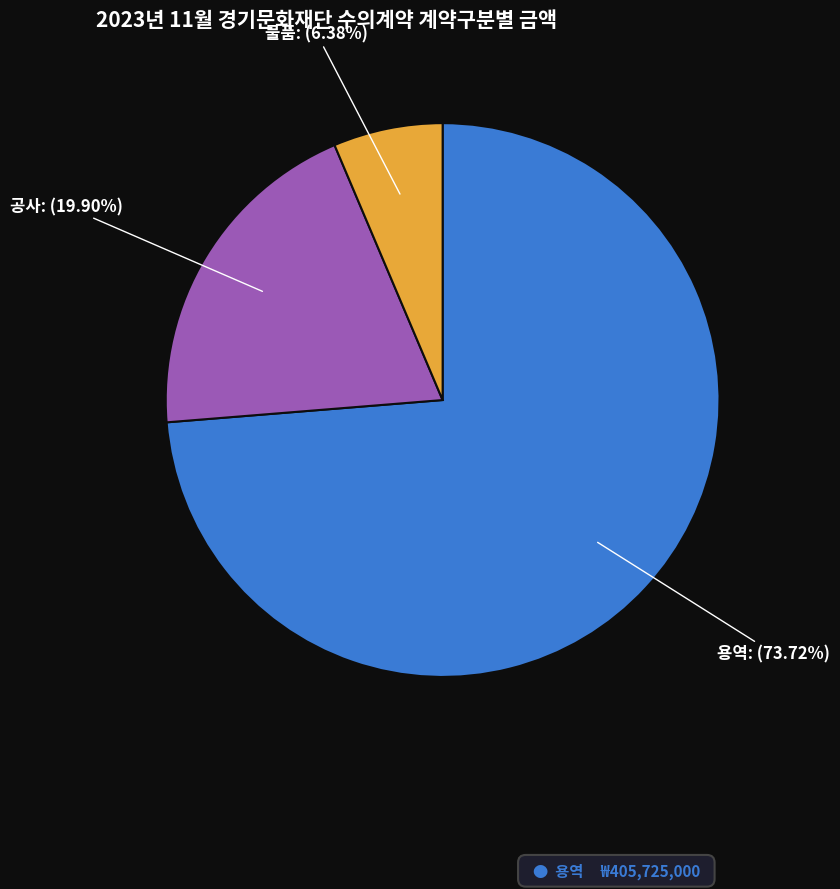

What is the smallest slice in the pie chart?

물품